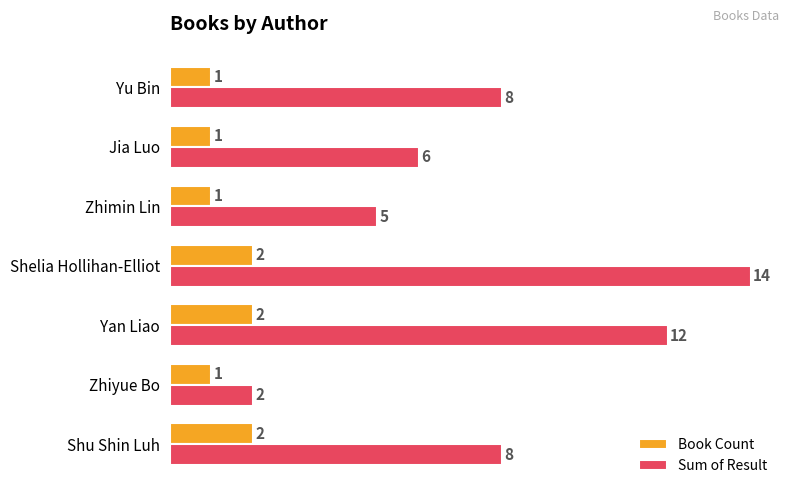

What is the difference between the maximum and minimum values in the Sum of Result series?

12